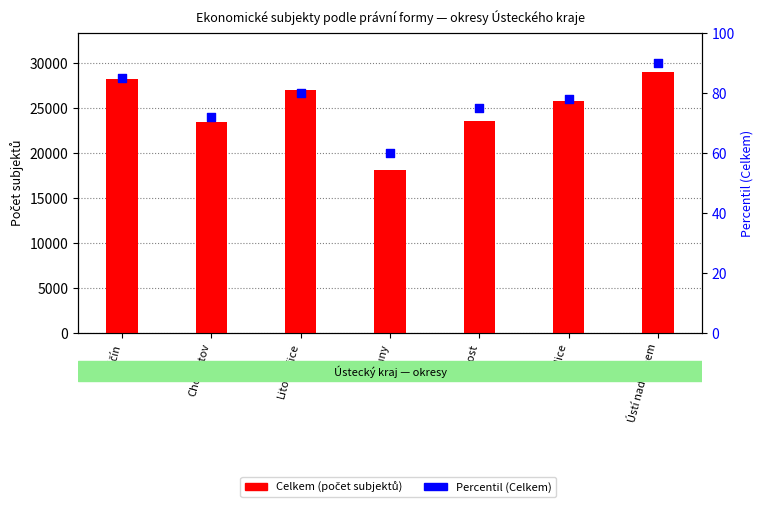

Which series reaches the maximum Y coordinate?

Celkem (počet subjektů)